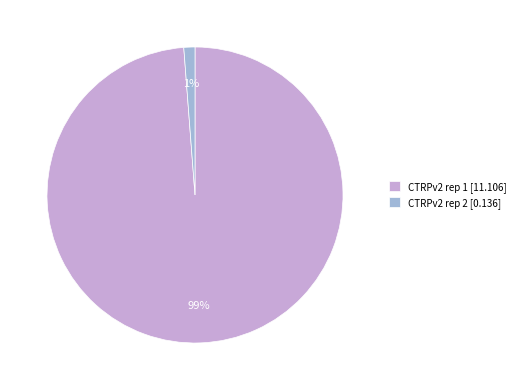

Rank the categories by value from highest to lowest.

CTRPv2 rep 1, CTRPv2 rep 2